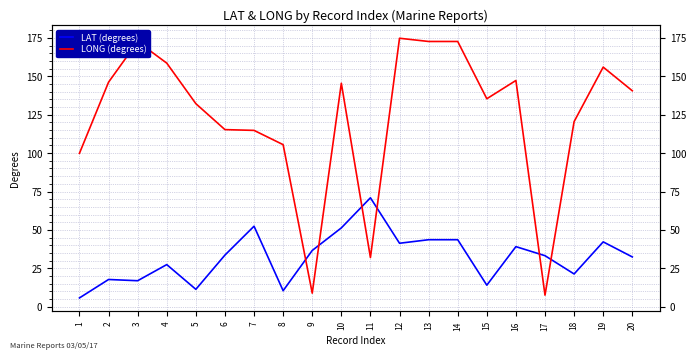

Is this an area chart (filled region under the line)?

No